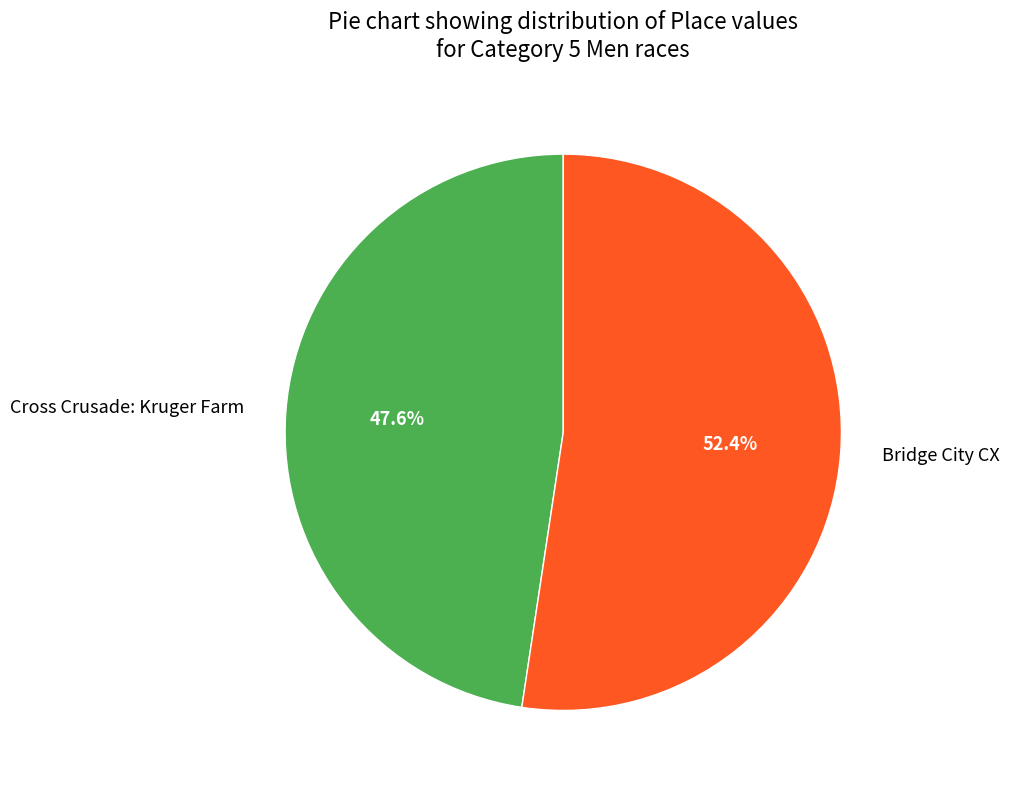

To the nearest percent, what portion does Cross Crusade: Kruger Farm represent?

48%